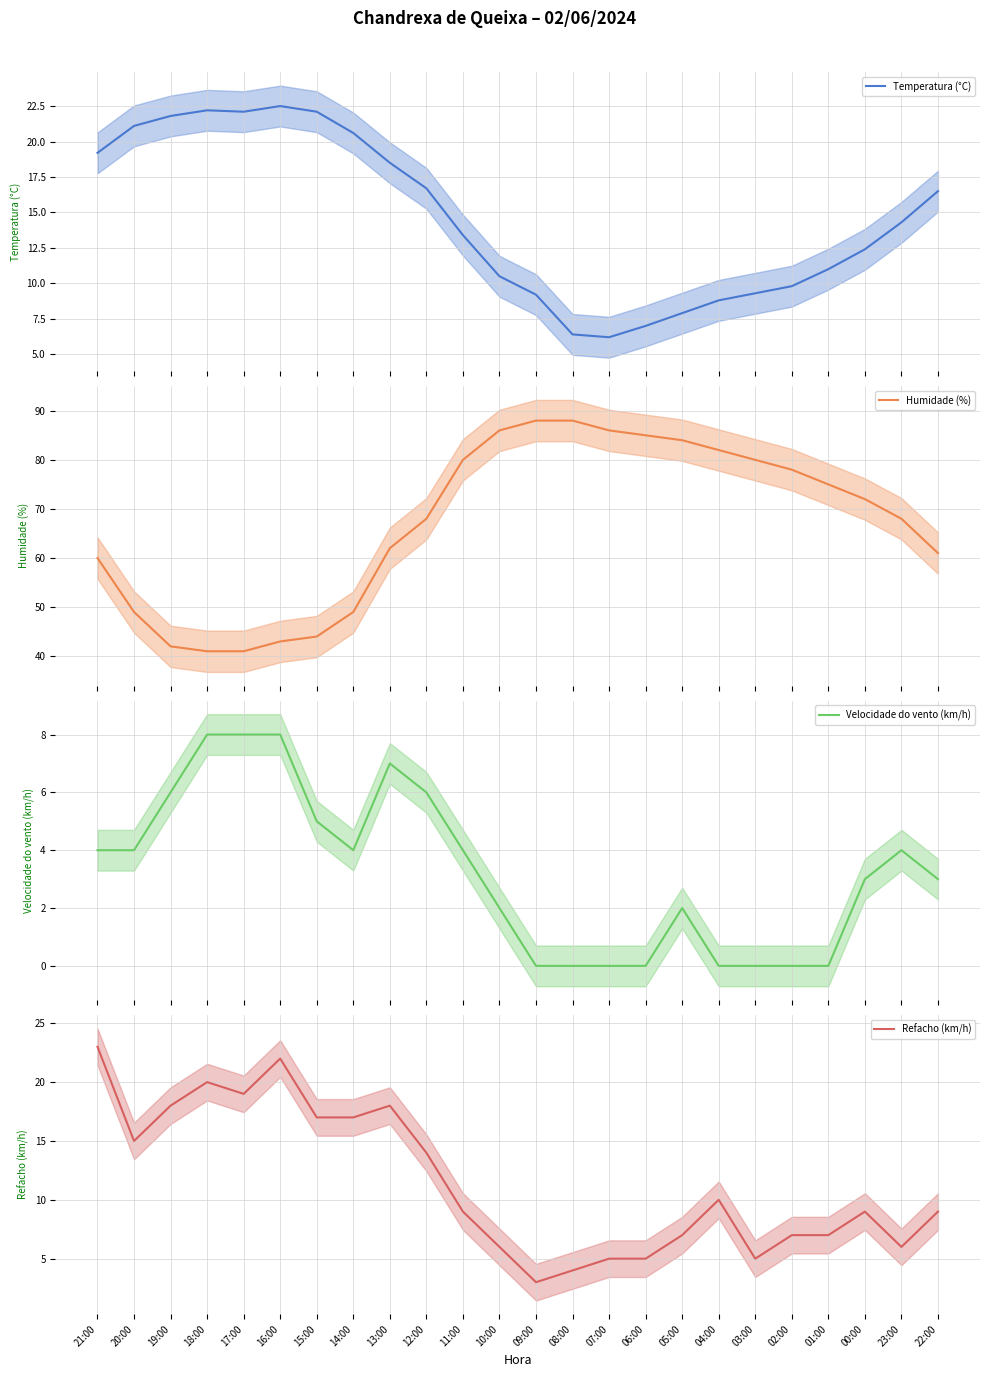

At which category is the sum across all series the highest?

11:00